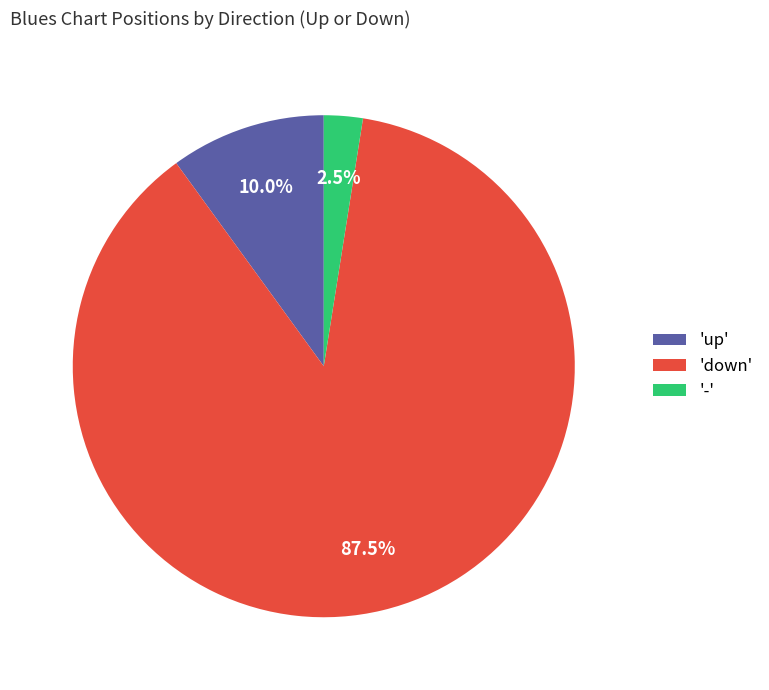

To the nearest percent, what is the difference between the largest and smallest slice percentages?

85%